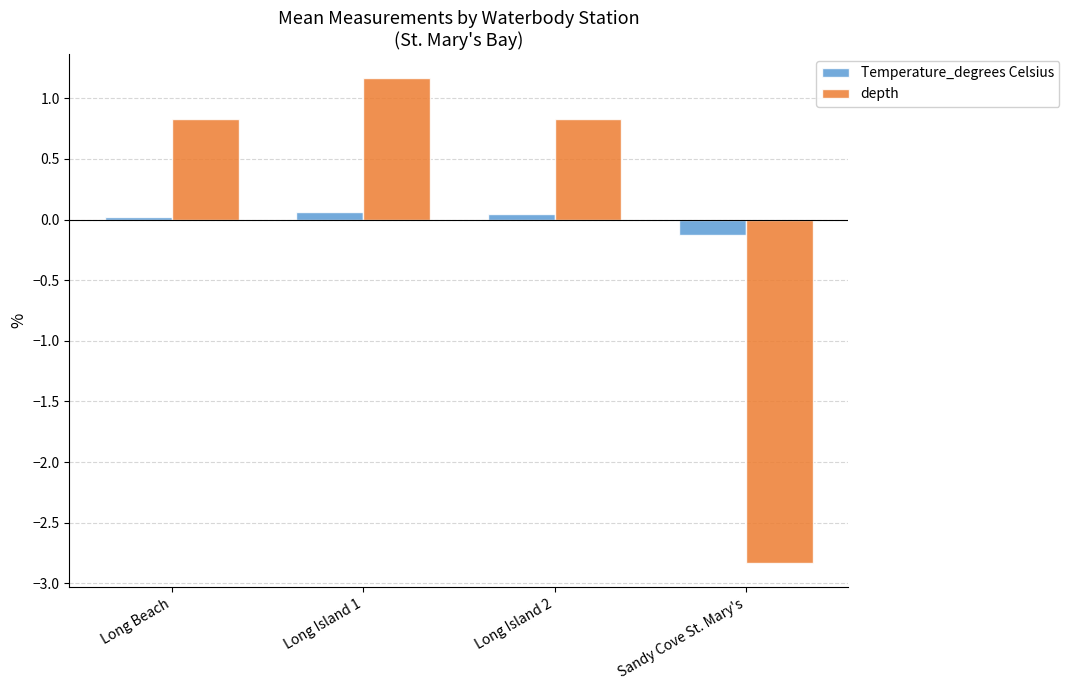

The value of depth at Long Beach is 1.5. True or false?

False